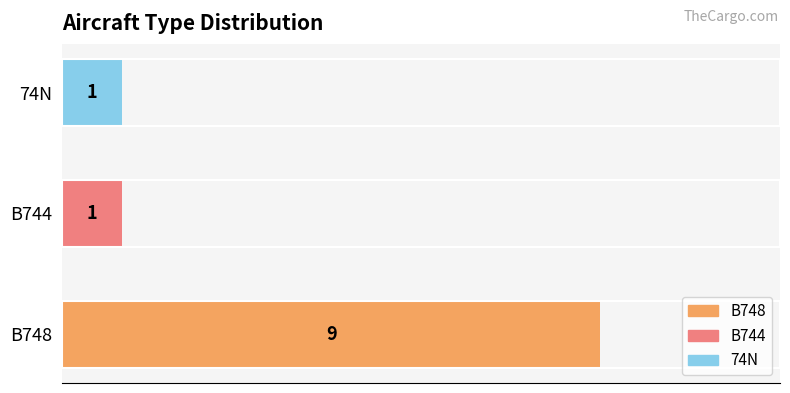

Which has a higher value, B748 or B744?

B748